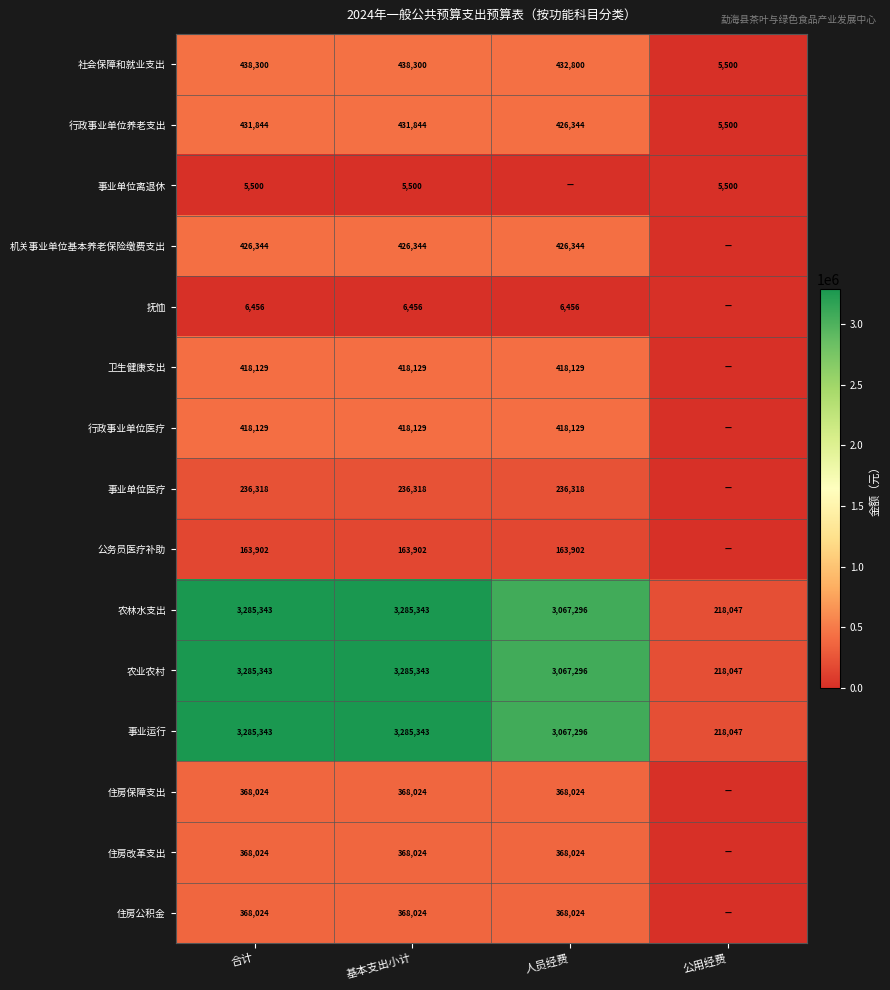

What is the lowest value of the 行政事业单位养老支出 series?

5500